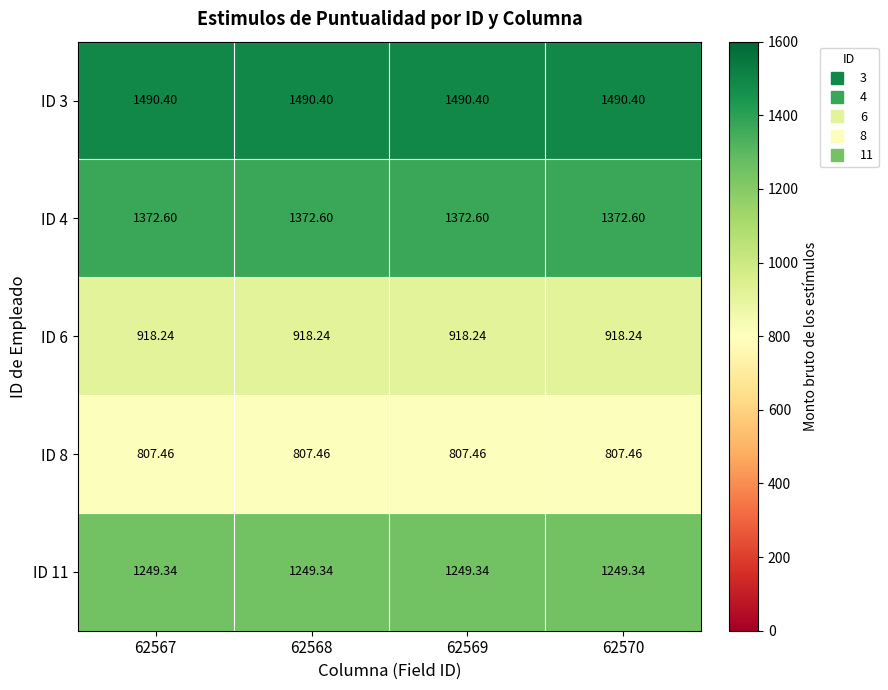

Is the value of ID 11 at 62567 greater than the value of ID 6 at 62568?

Yes